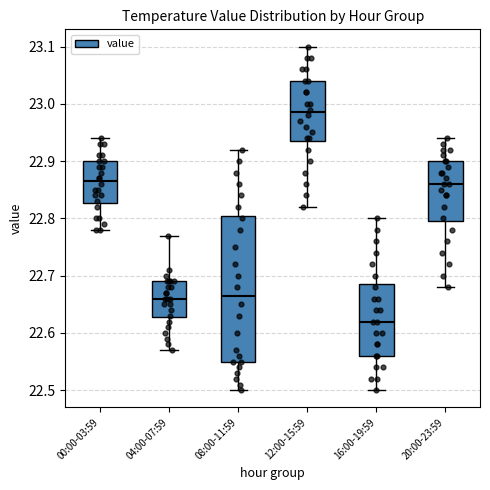

Reading left to right, read every box against the y-axis: the position of its median line, the range the box covers, and the ends of its whiskers. The values are not printed on the chart, so give them approximately, as read against the axis.

00:00-03:59: median 22.87, box 22.83 to 22.90, whiskers 22.78 to 22.94
04:00-07:59: median 22.66, box 22.63 to 22.69, whiskers 22.57 to 22.77
08:00-11:59: median 22.67, box 22.55 to 22.81, whiskers 22.50 to 22.92
12:00-15:59: median 22.99, box 22.94 to 23.04, whiskers 22.82 to 23.10
16:00-19:59: median 22.62, box 22.56 to 22.69, whiskers 22.50 to 22.80
20:00-23:59: median 22.86, box 22.80 to 22.90, whiskers 22.68 to 22.94